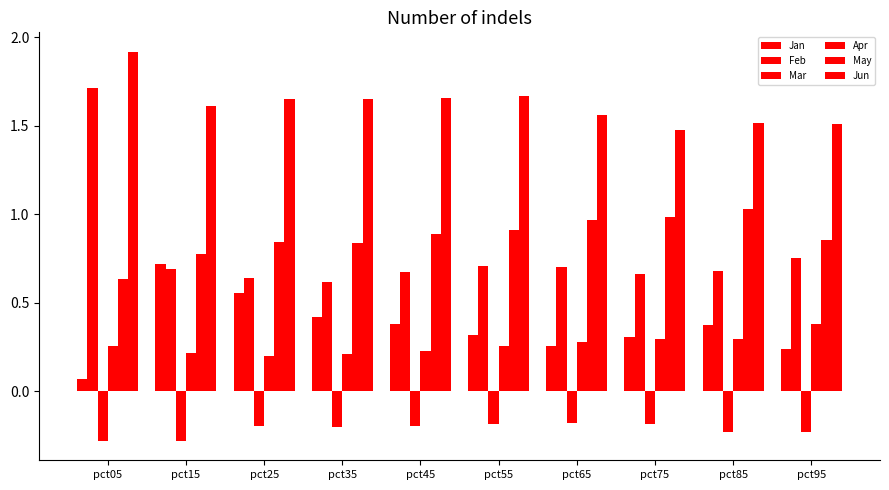

Reading left to right, list all the values displayed in this chart.

Jan: pct05=0.1	pct15=0.7	pct25=0.6	pct35=0.4	pct45=0.4	pct55=0.3	pct65=0.3	pct75=0.3	pct85=0.4	pct95=0.2
Feb: pct05=1.7	pct15=0.7	pct25=0.6	pct35=0.6	pct45=0.7	pct55=0.7	pct65=0.7	pct75=0.7	pct85=0.7	pct95=0.8
Mar: pct05=-0.3	pct15=-0.3	pct25=-0.2	pct35=-0.2	pct45=-0.2	pct55=-0.2	pct65=-0.2	pct75=-0.2	pct85=-0.2	pct95=-0.2
Apr: pct05=0.3	pct15=0.2	pct25=0.2	pct35=0.2	pct45=0.2	pct55=0.3	pct65=0.3	pct75=0.3	pct85=0.3	pct95=0.4
May: pct05=0.6	pct15=0.8	pct25=0.8	pct35=0.8	pct45=0.9	pct55=0.9	pct65=1.0	pct75=1.0	pct85=1.0	pct95=0.9
Jun: pct05=1.9	pct15=1.6	pct25=1.7	pct35=1.7	pct45=1.7	pct55=1.7	pct65=1.6	pct75=1.5	pct85=1.5	pct95=1.5